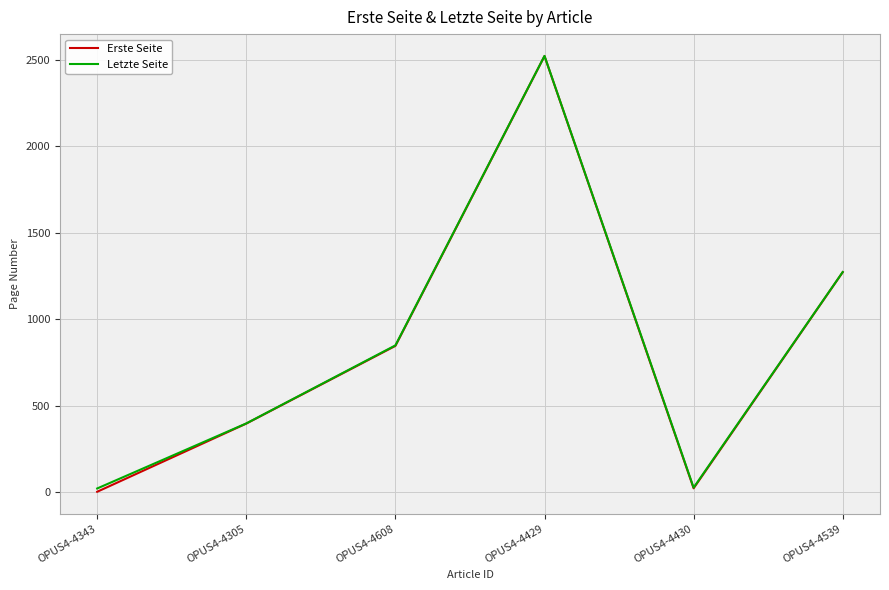

At how many categories does at least one series exceed 2287?

1